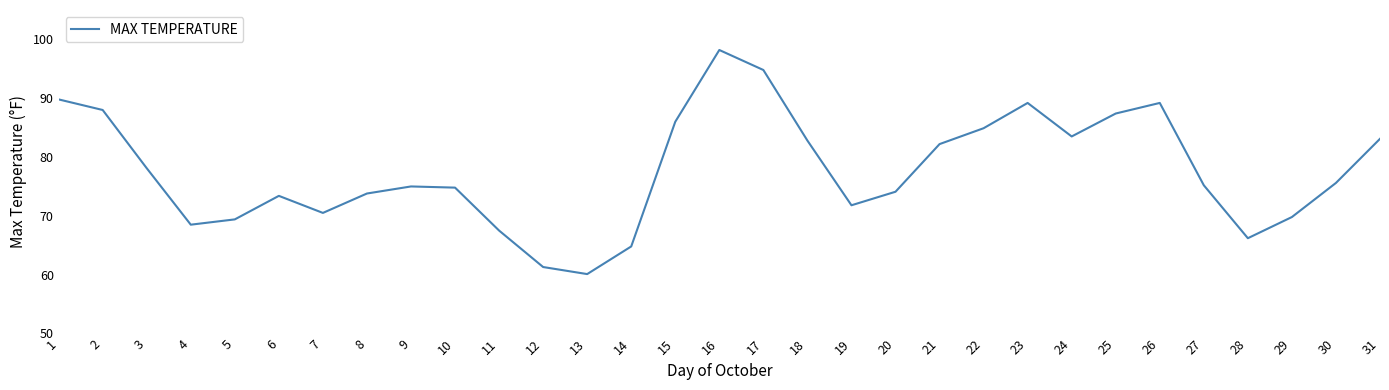

What is the ratio of the value at 7 to the value at 10?

0.9